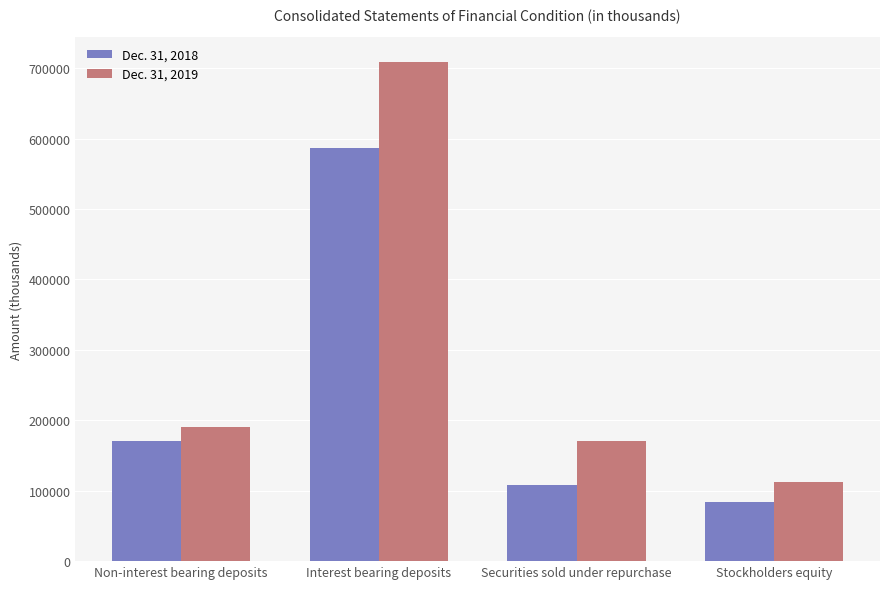

The Dec. 31, 2019 series shows 330759 at Non-interest bearing deposits. True or false?

False